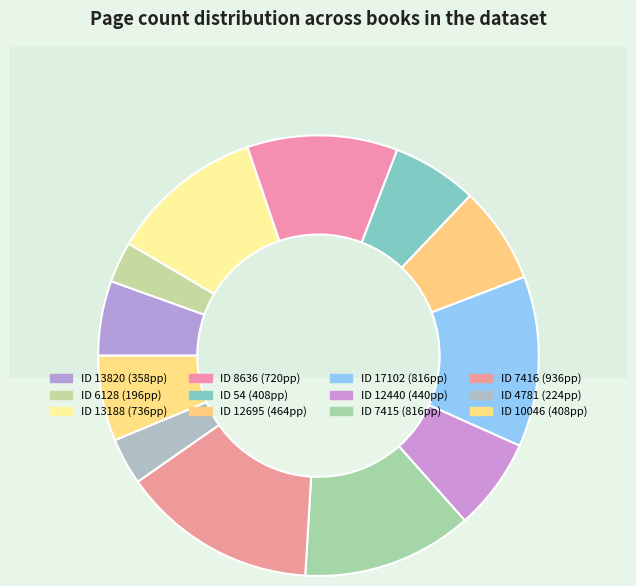

How much of the chart is everything except 12440?

93.3%